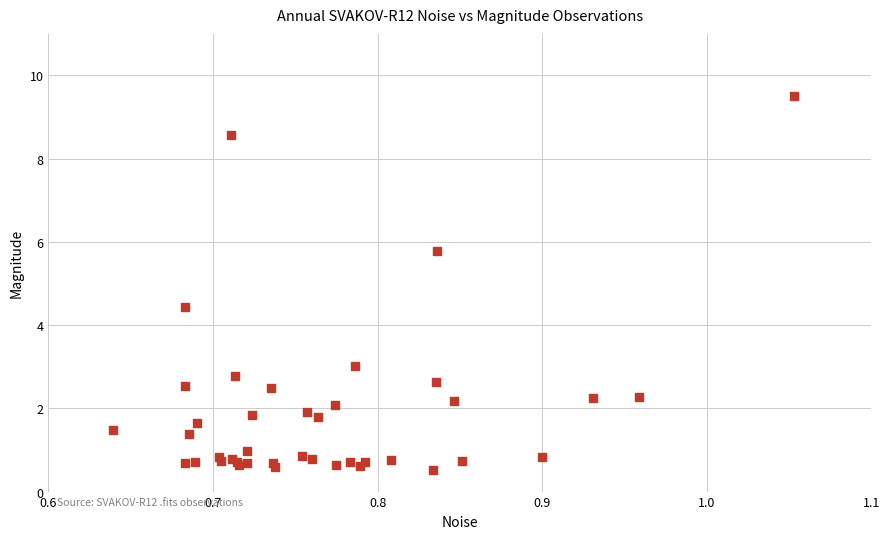

What Y value in the scatter plot is closest to 5?

4.4